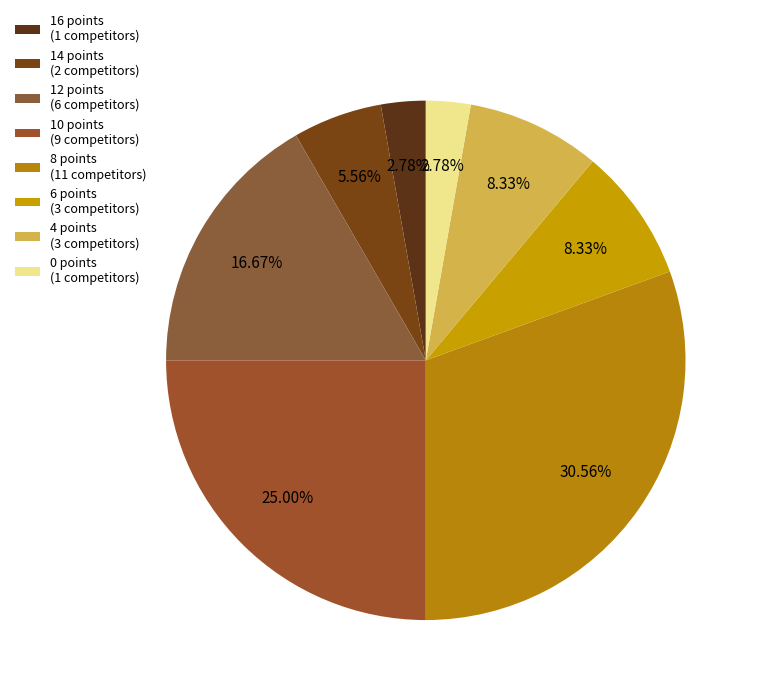

What is the ratio of the value at 8 points to the value at 4 points?

3.7